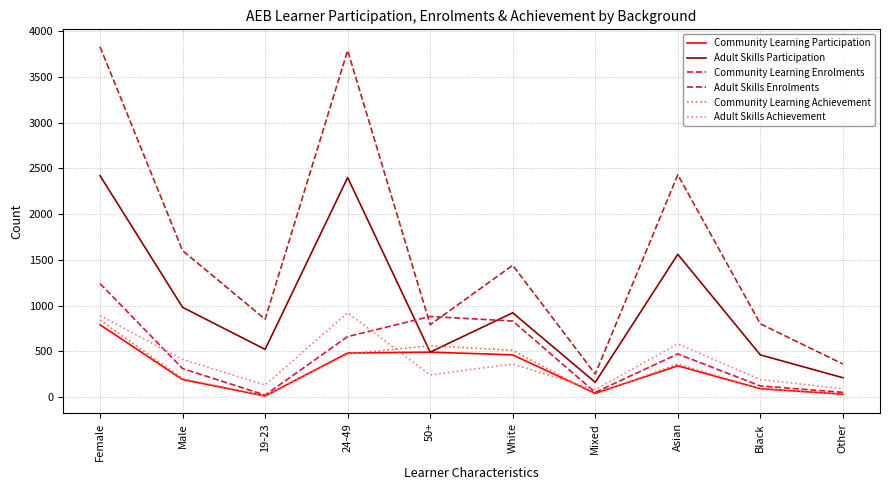

The value of Adult Skills Enrolments at Black is 1062. True or false?

False